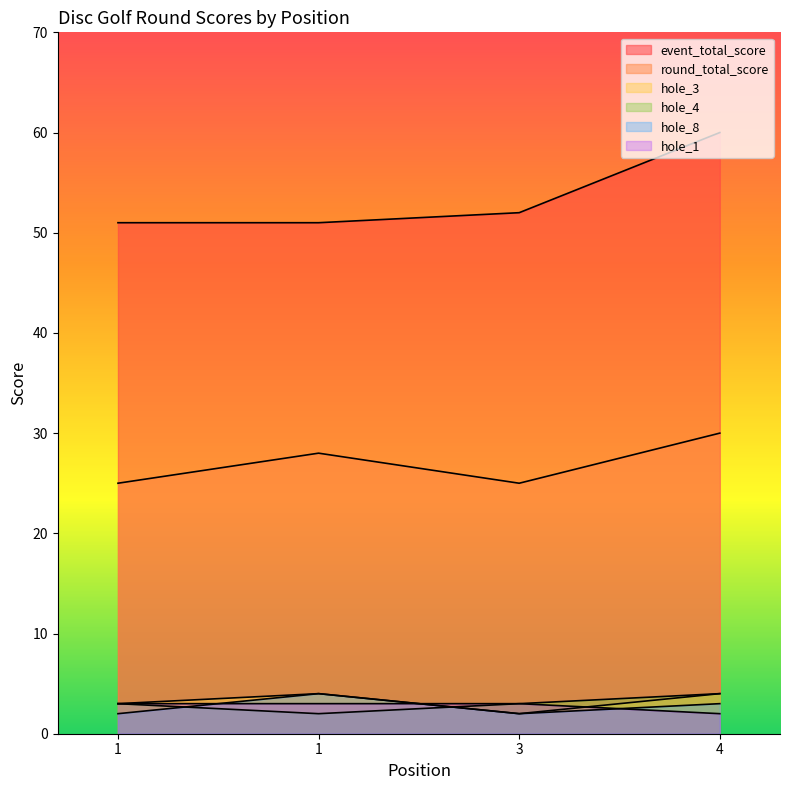

Is the value of hole_3 at 1 greater than the value of hole_4 at 4?

No